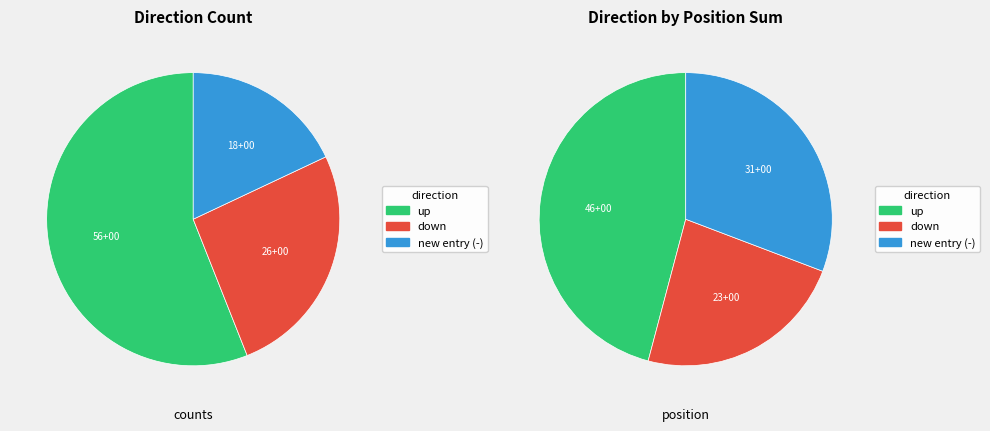

To the nearest percent, what portion does up represent?

56%